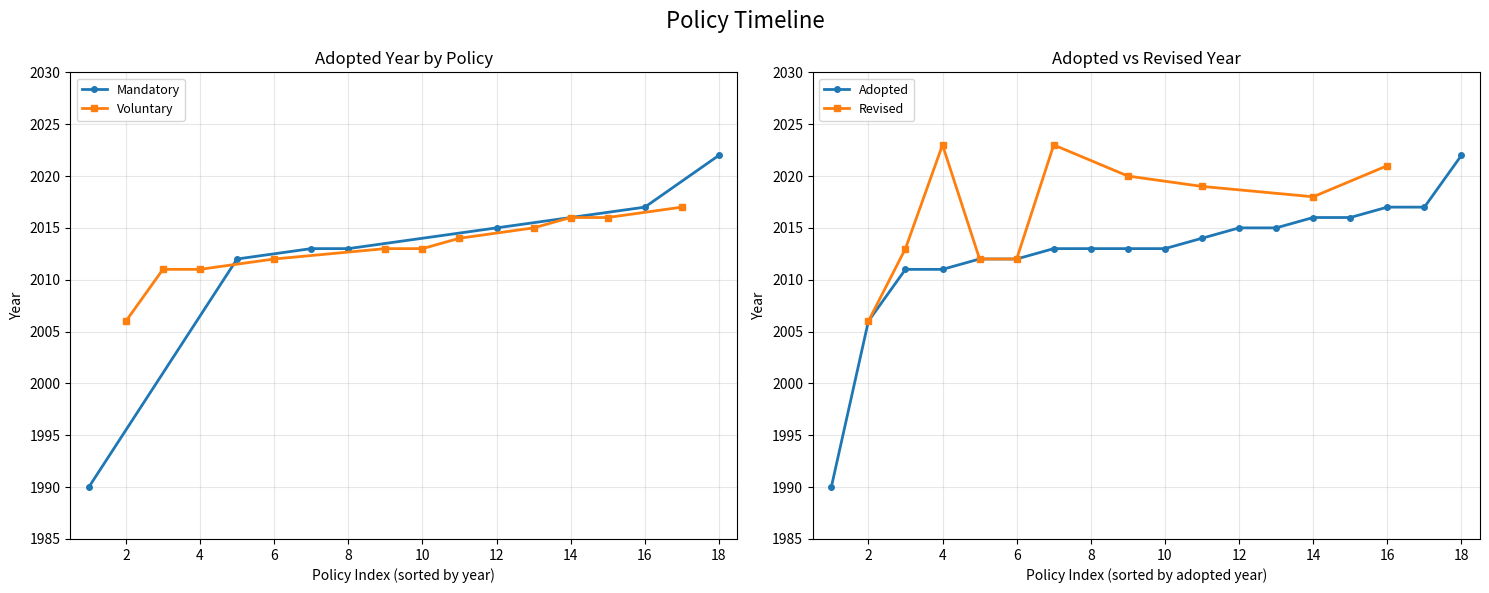

How many values exceed 2013?

8